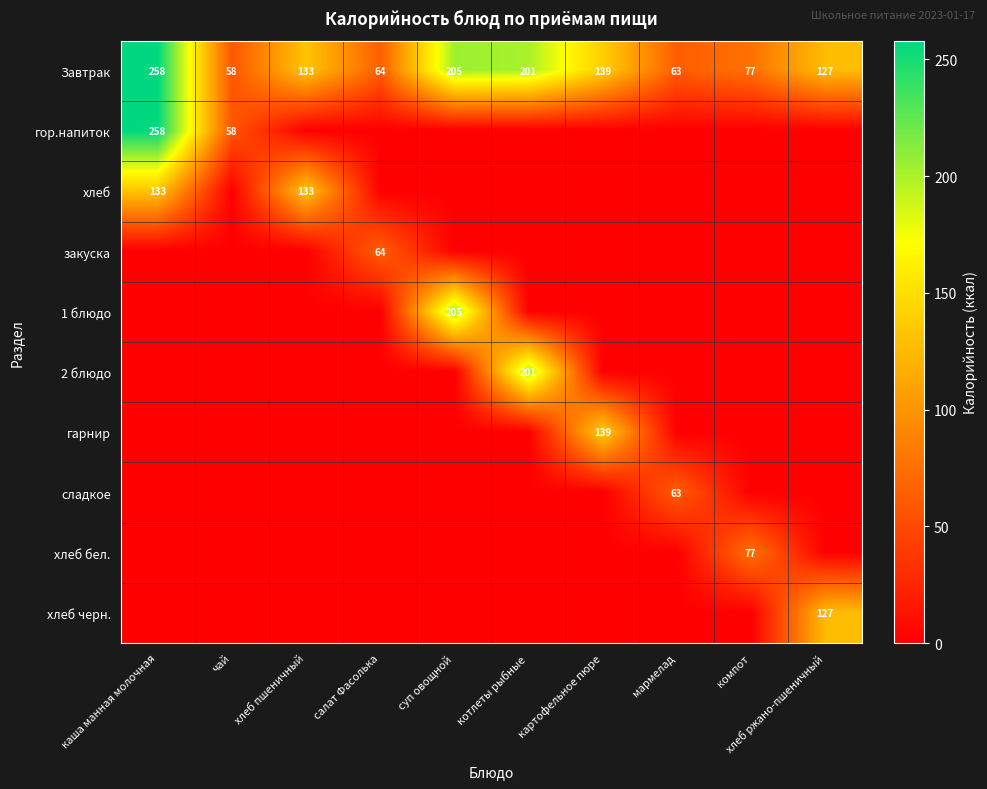

How many categories are shown in the chart?

10